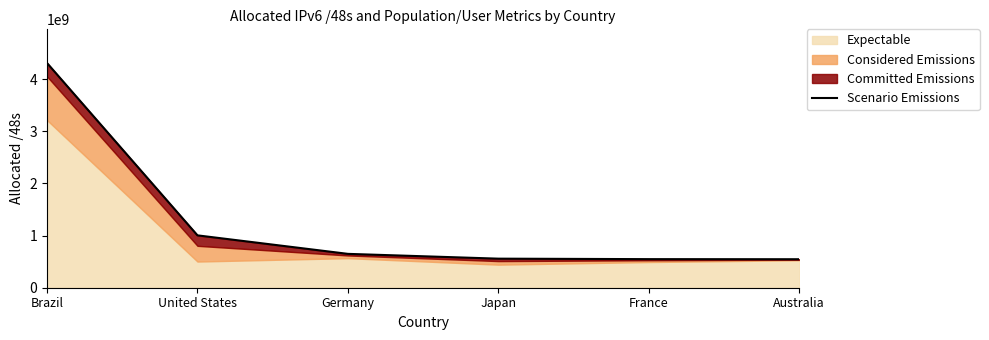

The chart shows a value of 557203532 at Japan. True or false?

True